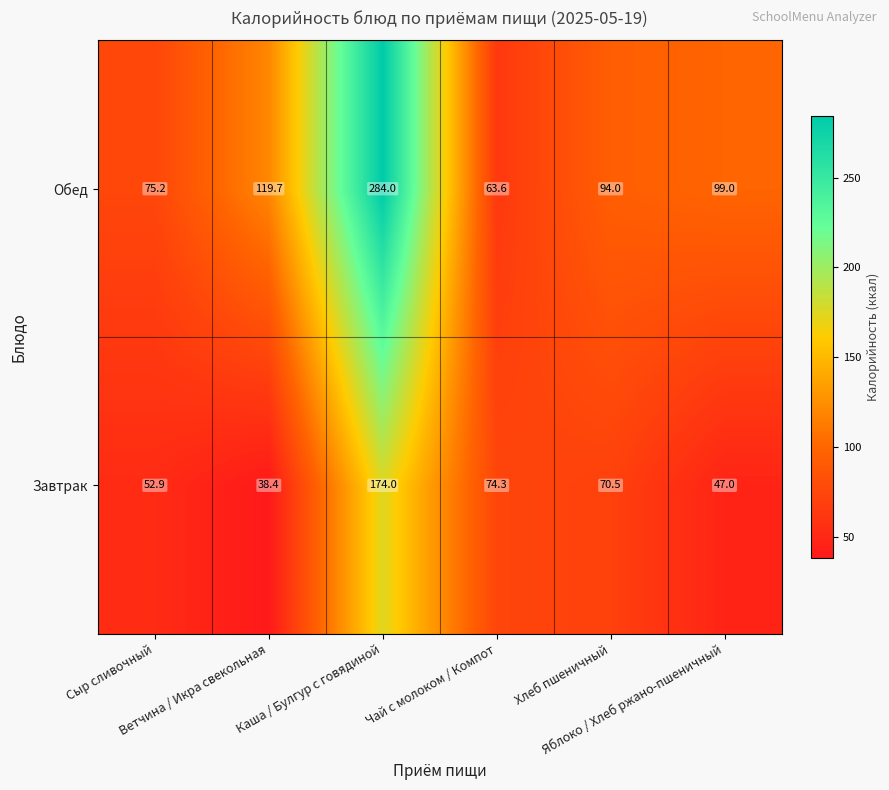

At which category does the chart reach its minimum across all series?

Ветчина / Икра свекольная